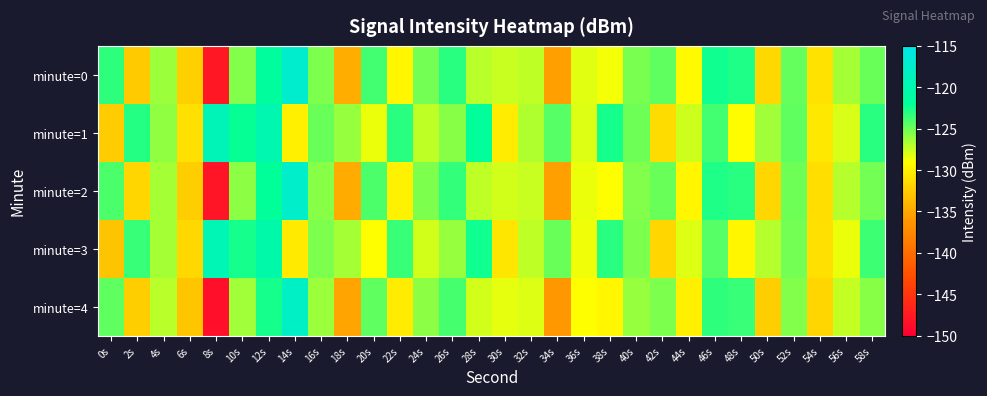

Reading right to left, extract all data points from this chart.

minute=0: 58s=-125.0	56s=-126.6	54s=-130.9	52s=-124.8	50s=-131.6	48s=-122.9	46s=-122.5	44s=-129.3	42s=-124.6	40s=-125.4	38s=-128.7	36s=-128.2	34s=-135.4	32s=-127.2	30s=-127.5	28s=-127.1	26s=-123.2	24s=-125.2	22s=-129.6	20s=-123.8	18s=-134.4	16s=-125.5	14s=-117.2	12s=-121.6	10s=-125.7	8s=-147.7	6s=-132.1	4s=-126.3	2s=-132.6	0s=-123.3
minute=1: 58s=-123.2	56s=-127.9	54s=-130.5	52s=-124.7	50s=-126.4	48s=-129.1	46s=-123.8	44s=-127.6	42s=-131.3	40s=-125.0	38s=-122.6	36s=-128.1	34s=-124.4	32s=-126.8	30s=-130.2	28s=-121.9	26s=-125.7	24s=-127.3	22s=-123.1	20s=-128.5	18s=-126.1	16s=-125.0	14s=-130.0	12s=-120.0	10s=-122.1	8s=-119.1	6s=-131.1	4s=-126.0	2s=-123.0	0s=-132.4
minute=2: 58s=-125.2	56s=-126.9	54s=-131.2	52s=-125.1	50s=-131.8	48s=-123.1	46s=-122.8	44s=-129.5	42s=-124.9	40s=-125.6	38s=-129.0	36s=-128.5	34s=-135.6	32s=-127.5	30s=-127.8	28s=-127.3	26s=-123.4	24s=-125.4	22s=-129.8	20s=-124.1	18s=-134.7	16s=-125.8	14s=-117.5	12s=-122.1	10s=-125.9	8s=-148.0	6s=-132.3	4s=-126.6	2s=-131.8	0s=-124.1
minute=3: 58s=-123.7	56s=-128.4	54s=-131.0	52s=-125.2	50s=-126.9	48s=-129.6	46s=-124.3	44s=-128.1	42s=-131.8	40s=-125.5	38s=-123.1	36s=-128.6	34s=-124.9	32s=-127.3	30s=-130.7	28s=-122.4	26s=-126.2	24s=-127.8	22s=-123.6	20s=-129.0	18s=-126.6	16s=-125.4	14s=-130.4	12s=-120.5	10s=-122.6	8s=-119.6	6s=-131.6	4s=-126.5	2s=-123.5	0s=-133.0
minute=4: 58s=-125.7	56s=-127.4	54s=-131.7	52s=-125.6	50s=-132.3	48s=-123.6	46s=-123.3	44s=-130.0	42s=-125.4	40s=-126.1	38s=-129.5	36s=-129.0	34s=-136.1	32s=-128.0	30s=-128.3	28s=-127.8	26s=-123.9	24s=-125.9	22s=-130.3	20s=-124.6	18s=-135.2	16s=-126.3	14s=-118.0	12s=-122.6	10s=-126.4	8s=-148.5	6s=-132.8	4s=-127.1	2s=-132.3	0s=-124.6